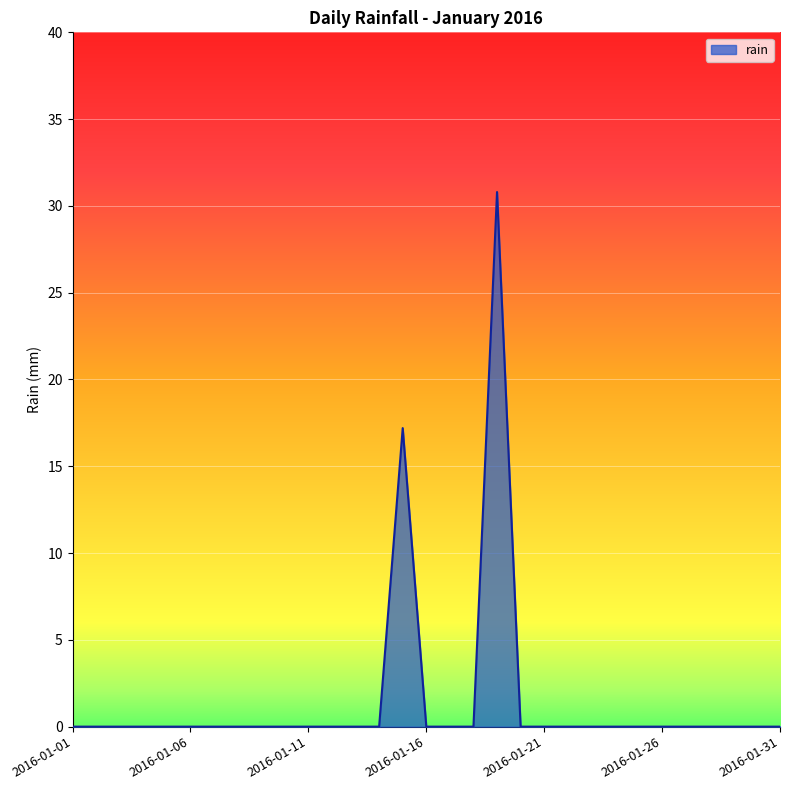

What is the maximum value shown in the chart?

30.8